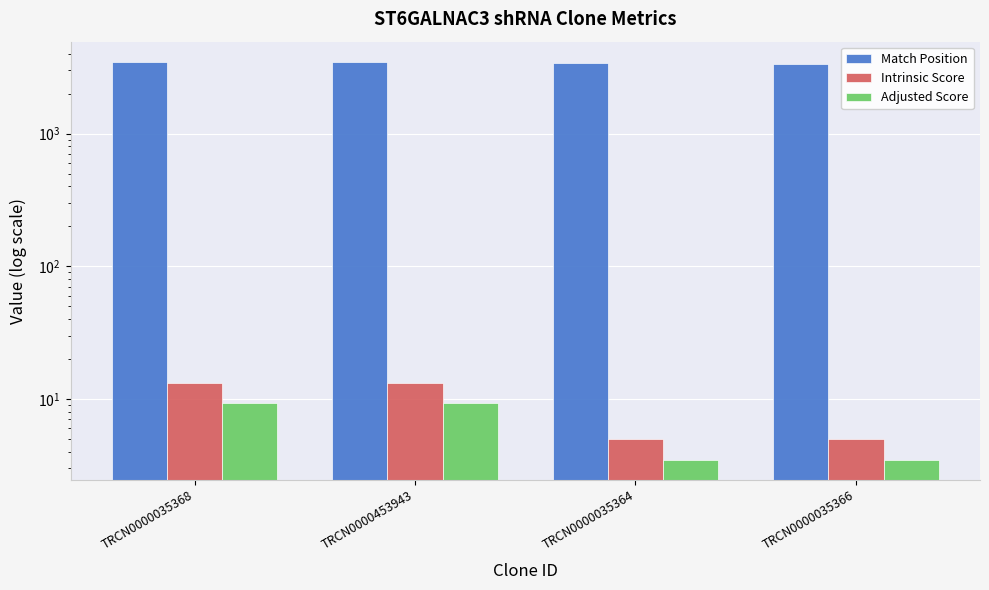

How many data points in Adjusted Score are above 9?

2